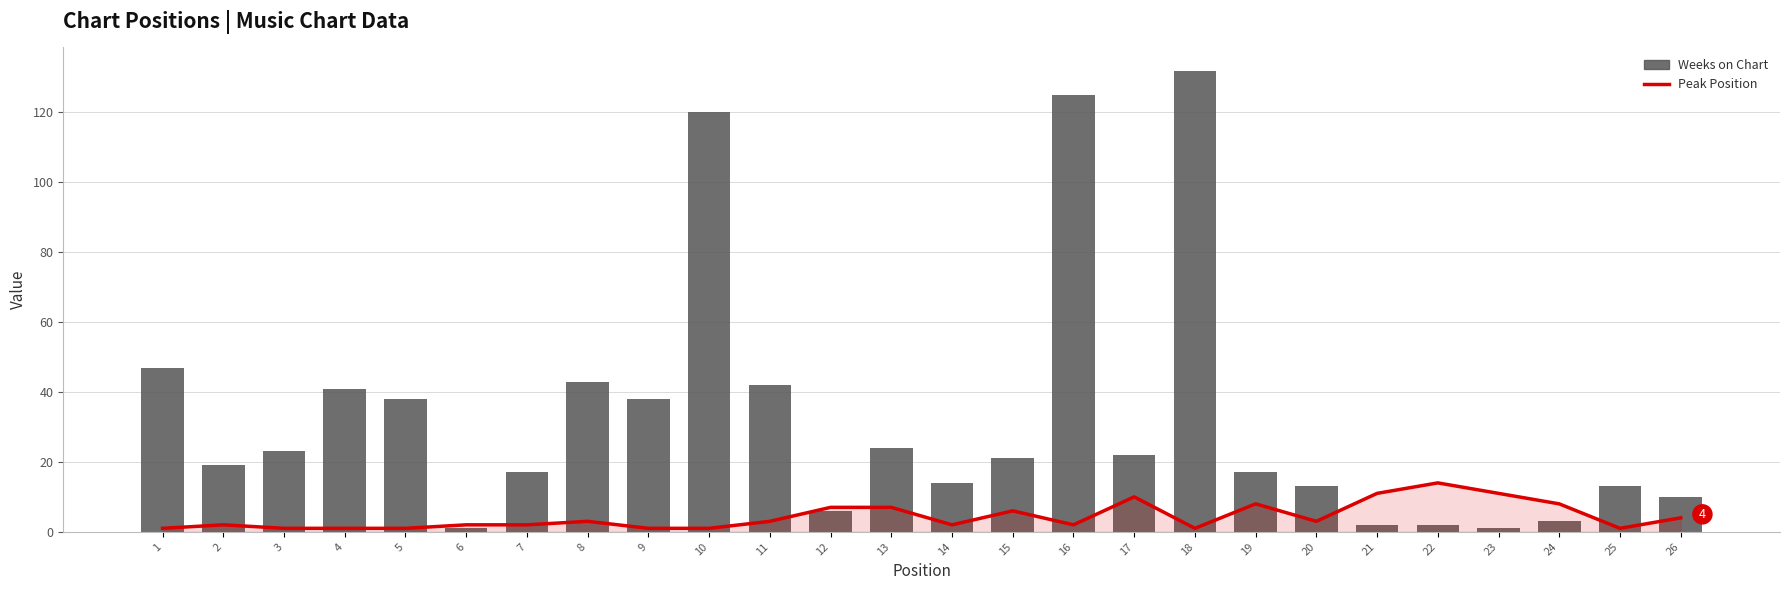

What is the difference between the maximum and minimum values in the Peak Position series?

13